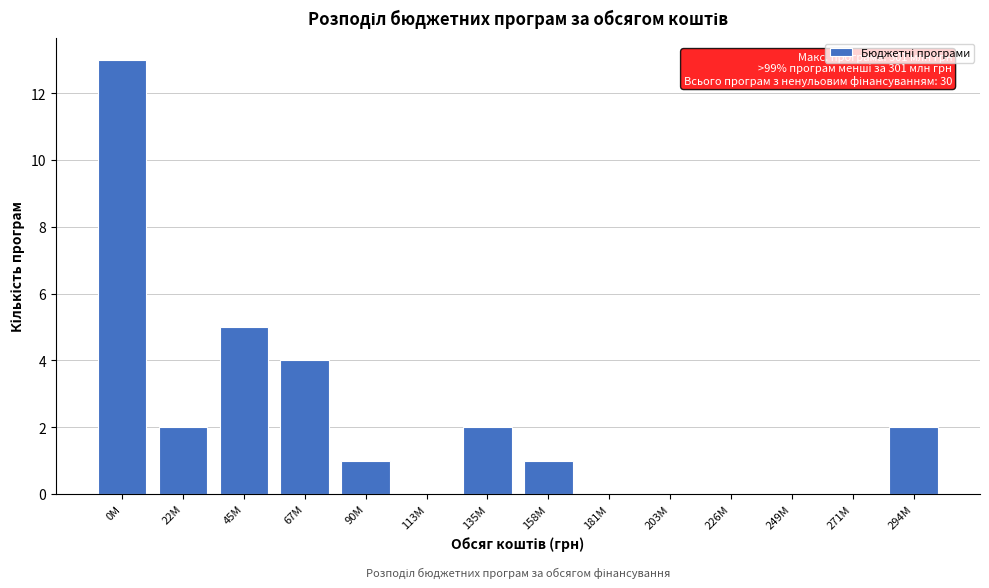

Reading left to right, what are all the values shown in this chart?

0M=13	22M=2	45M=5	67M=4	90M=1	113M=0	135M=2	158M=1	181M=0	203M=0	226M=0	249M=0	271M=0	294M=2